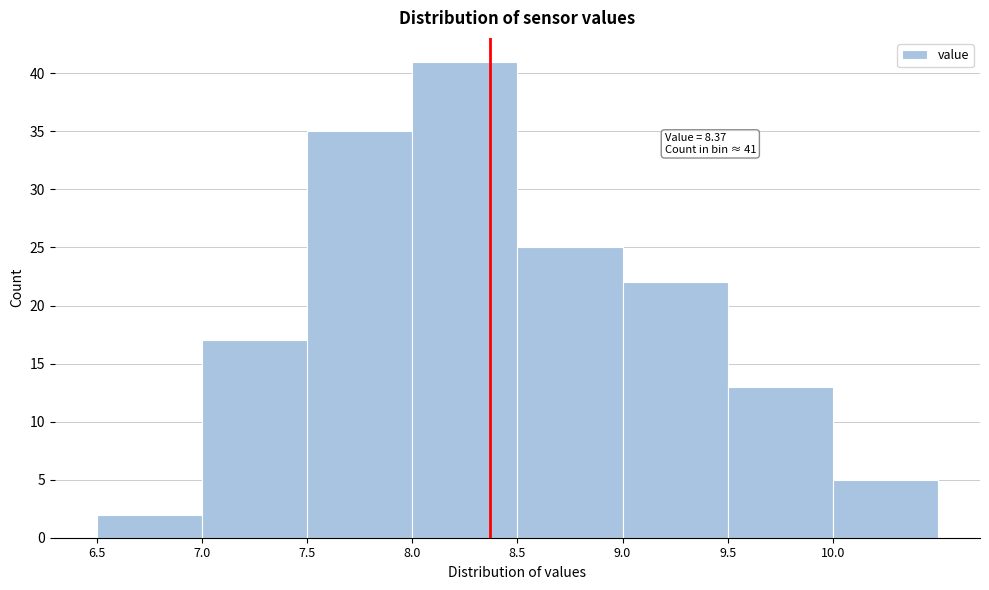

Which range on the x-axis has the tallest bar?

8.0 to 8.5